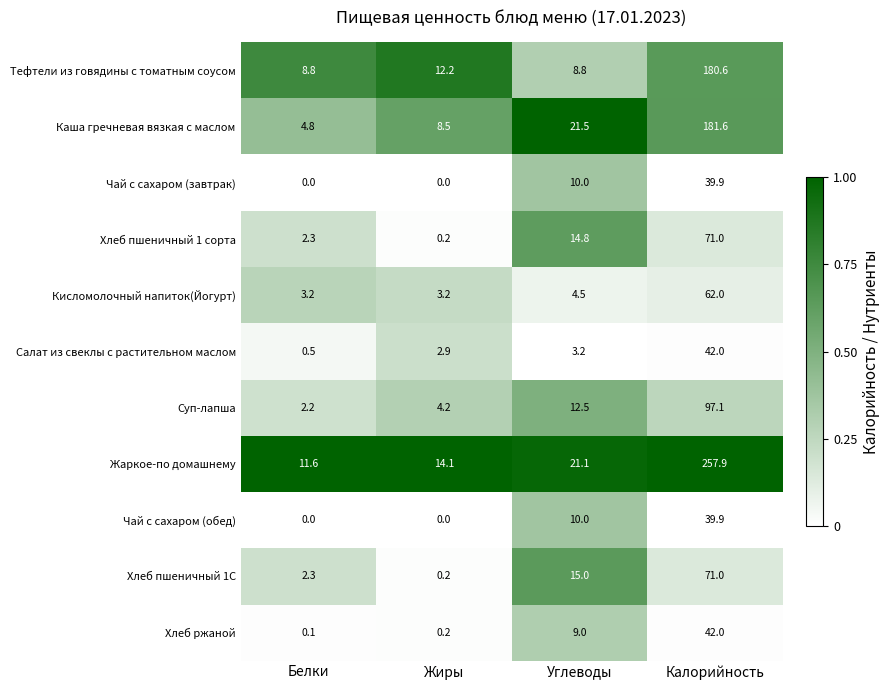

At which label does Тефтели из говядины с томатным соусом first exceed 12?

Жиры